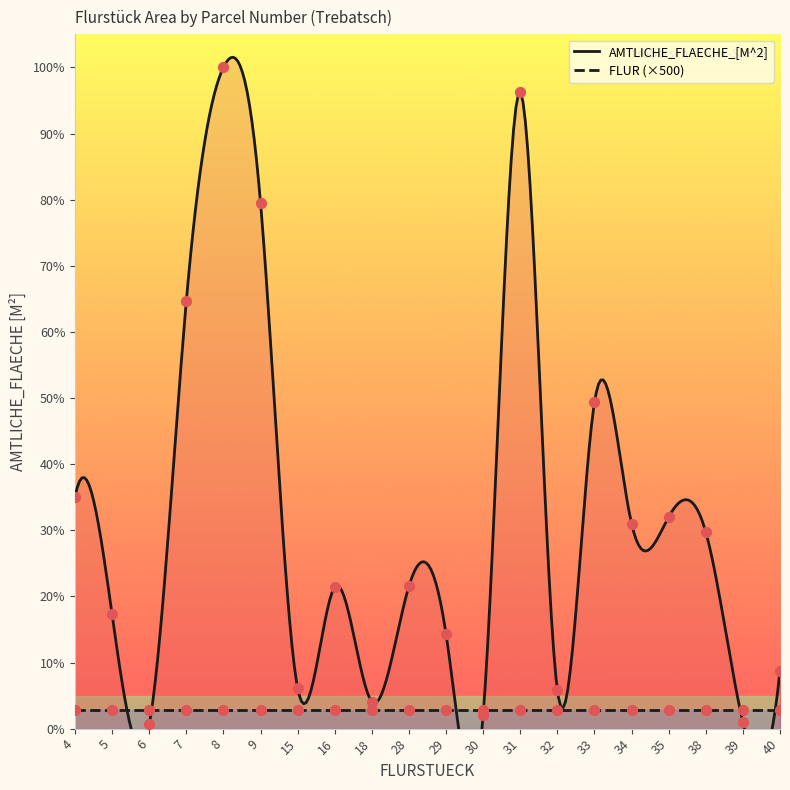

Approximately how many times larger is the value at 7 compared to 16?

3.0